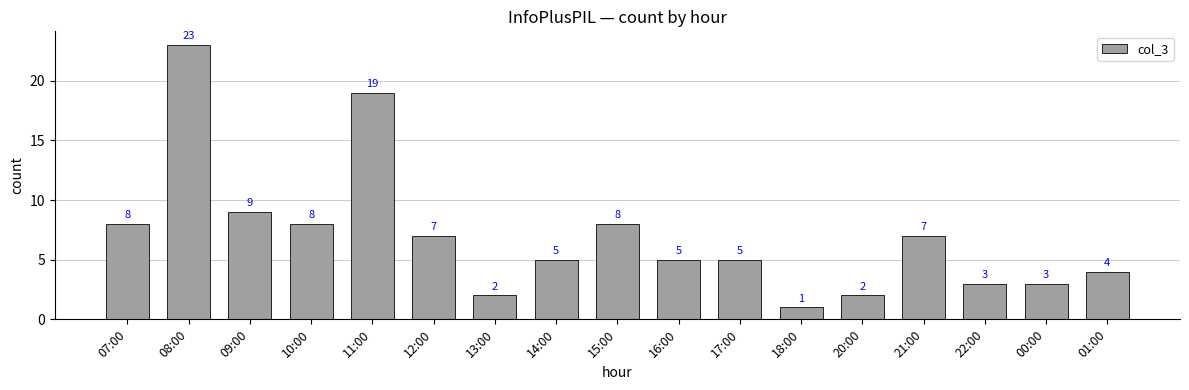

What is the ratio of the value at 15:00 to the value at 00:00?

2.7